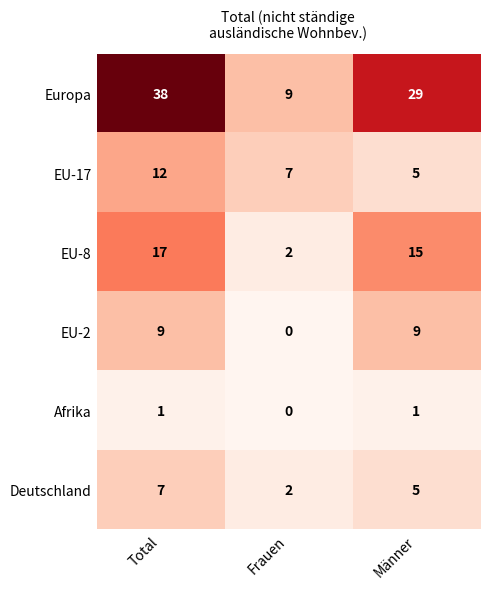

At which label does EU-17 first exceed 7?

Total